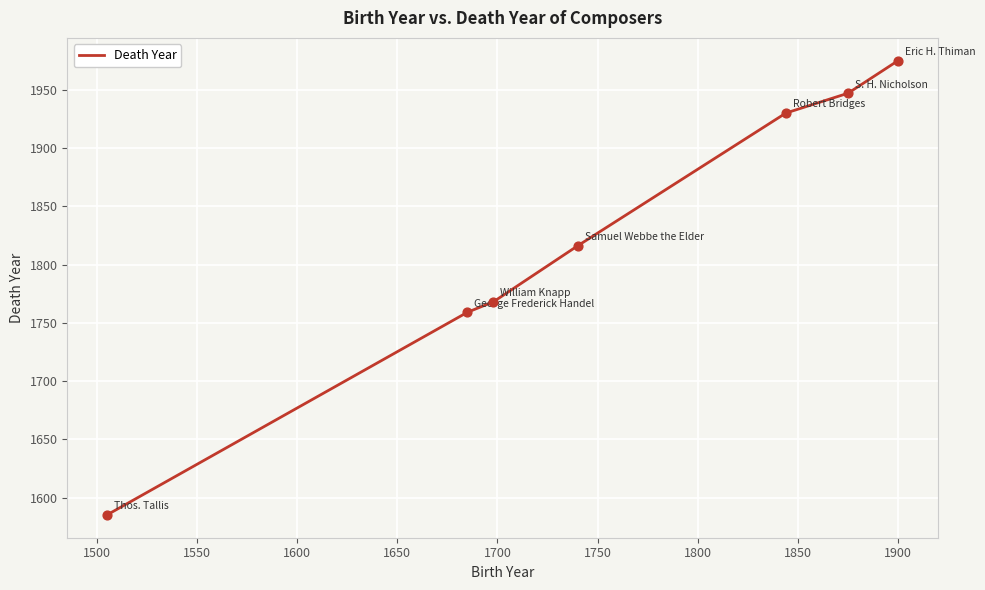

True or false: there are more than 0 points higher than both neighbors.

False